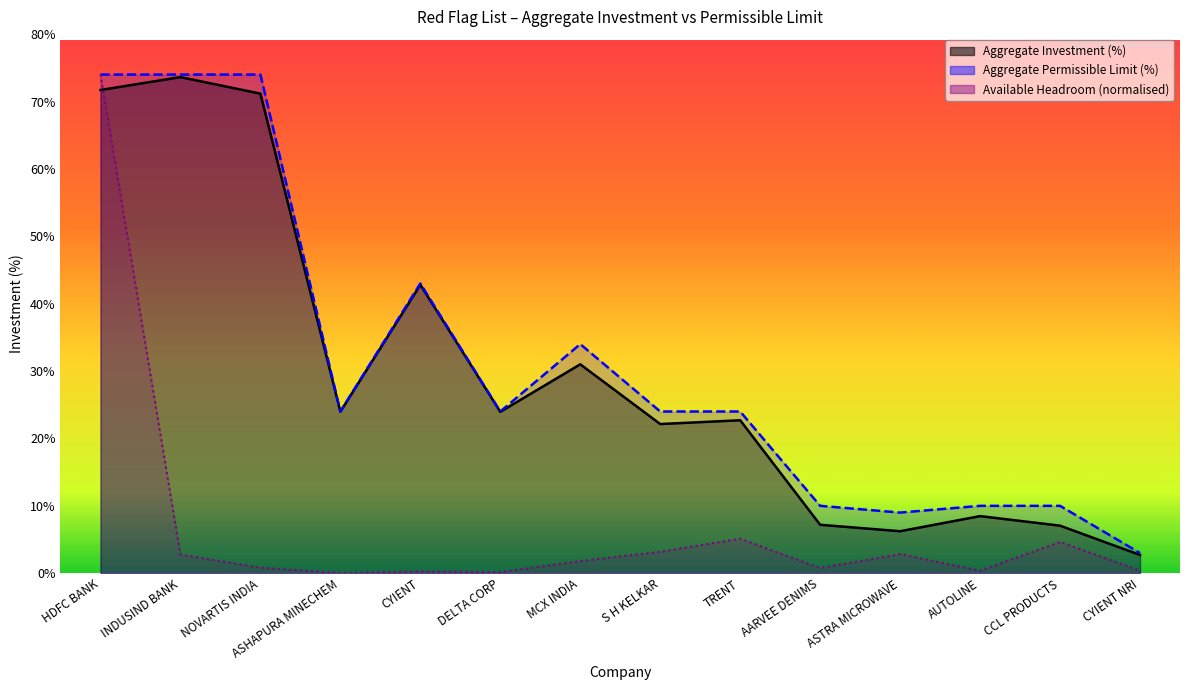

What is the sum of the Available Headroom values at TRENT and INDUSIND BANK?

7.9